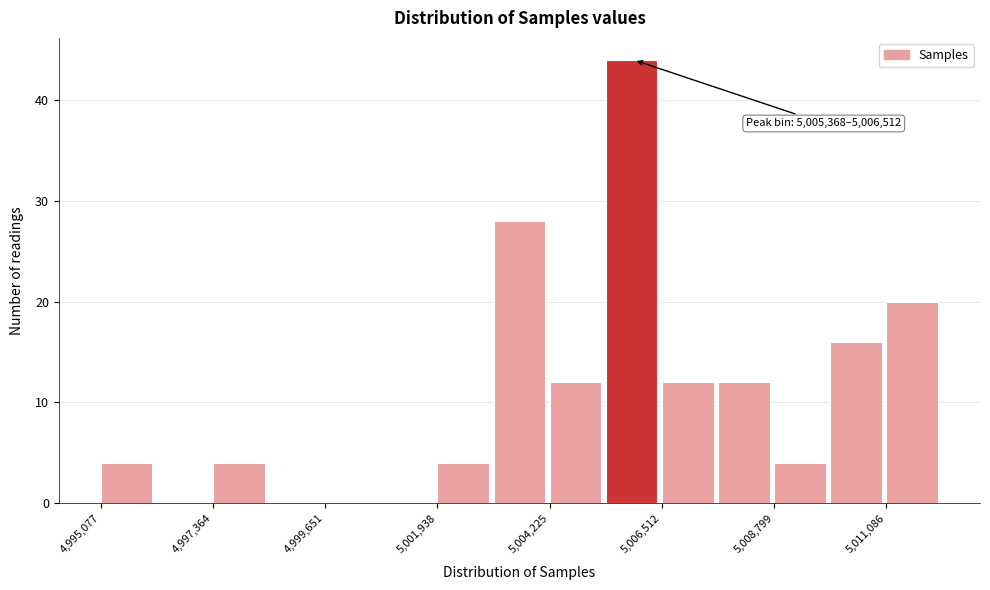

Read against the x-axis, roughly where is the centre of the tallest bar?

5006000